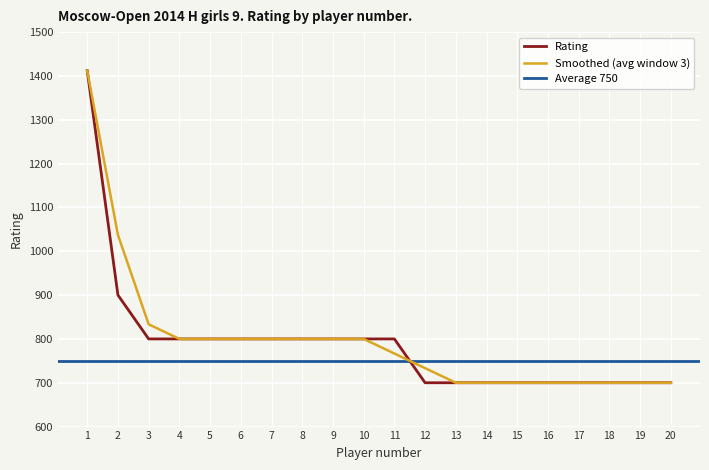

Rank the categories by value from lowest to highest.

12, 13, 14, 15, 16, 17, 18, 19, 20, 3, 4, 5, 6, 7, 8, 9, 10, 11, 2, 1